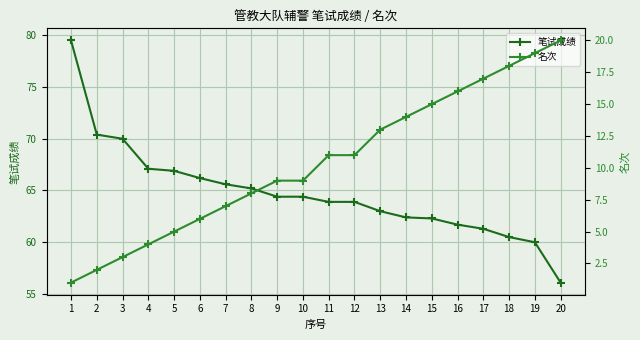

Is it true that 名次 equals 2.0 at 2?

True